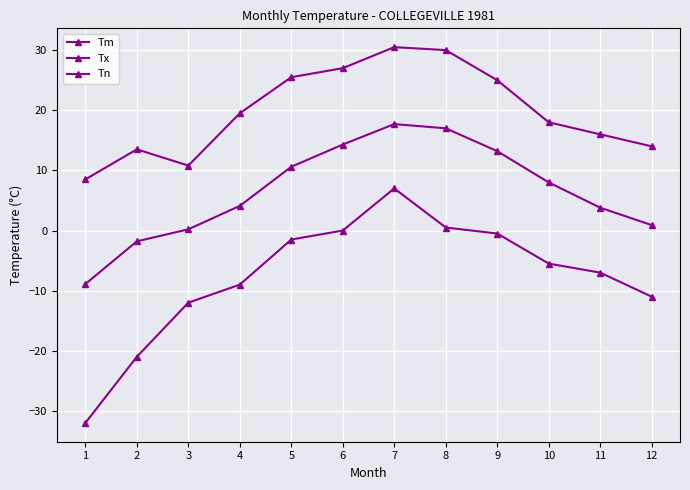

What is the sum of the Tn values at 10 and 12?

-16.5